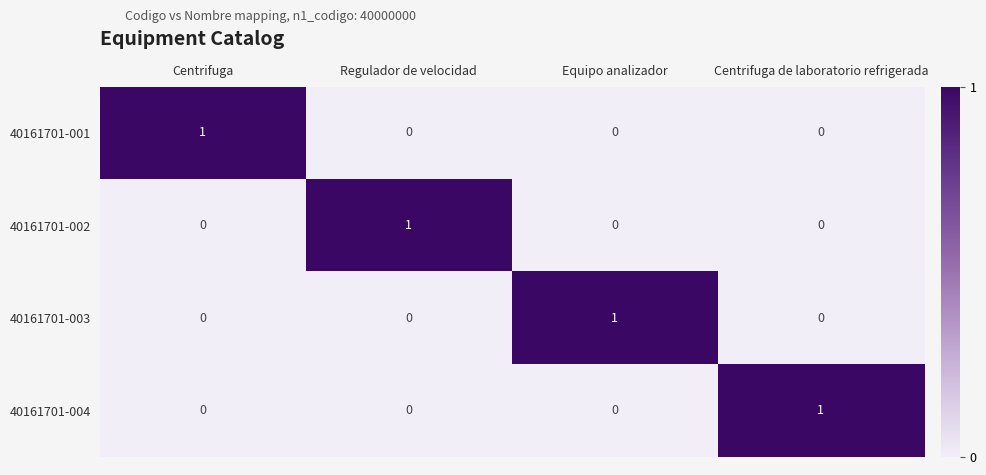

At how many categories does at least one series exceed 0?

4